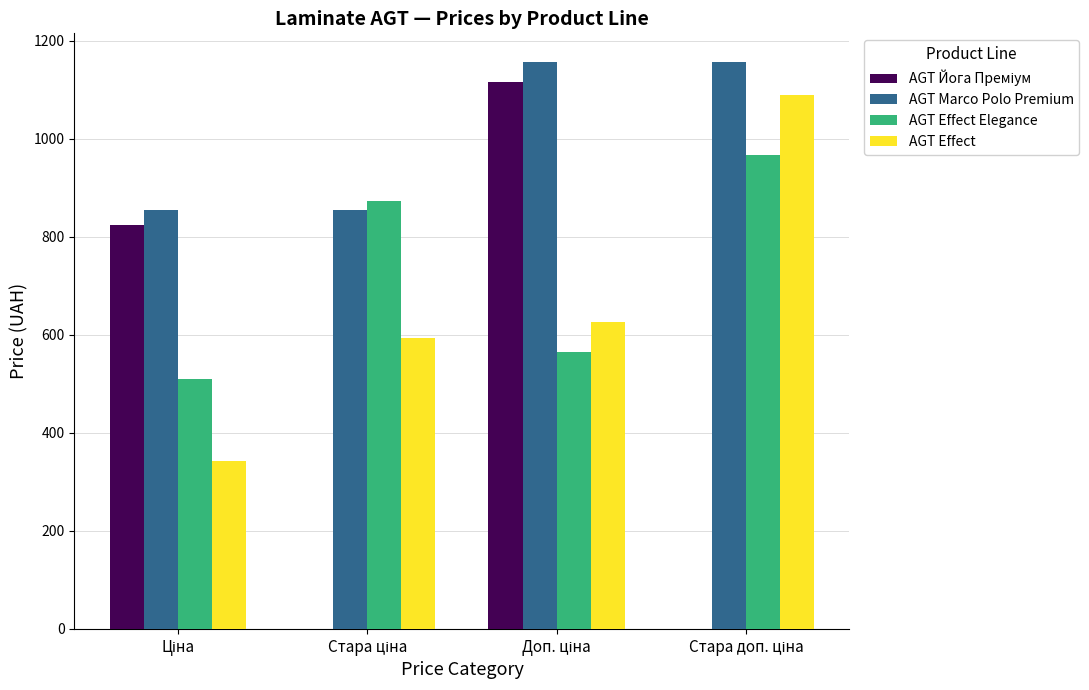

How many categories are shown in the chart?

4